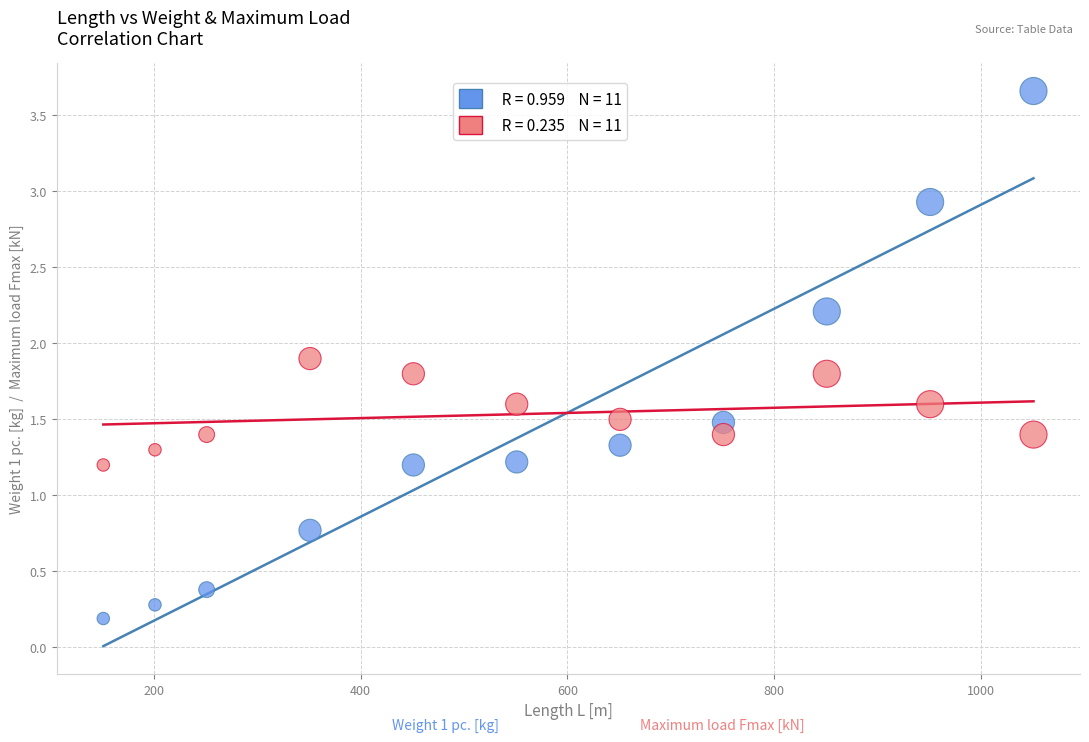

Across all data points, what is the range of X values (max minus min)?

900.0